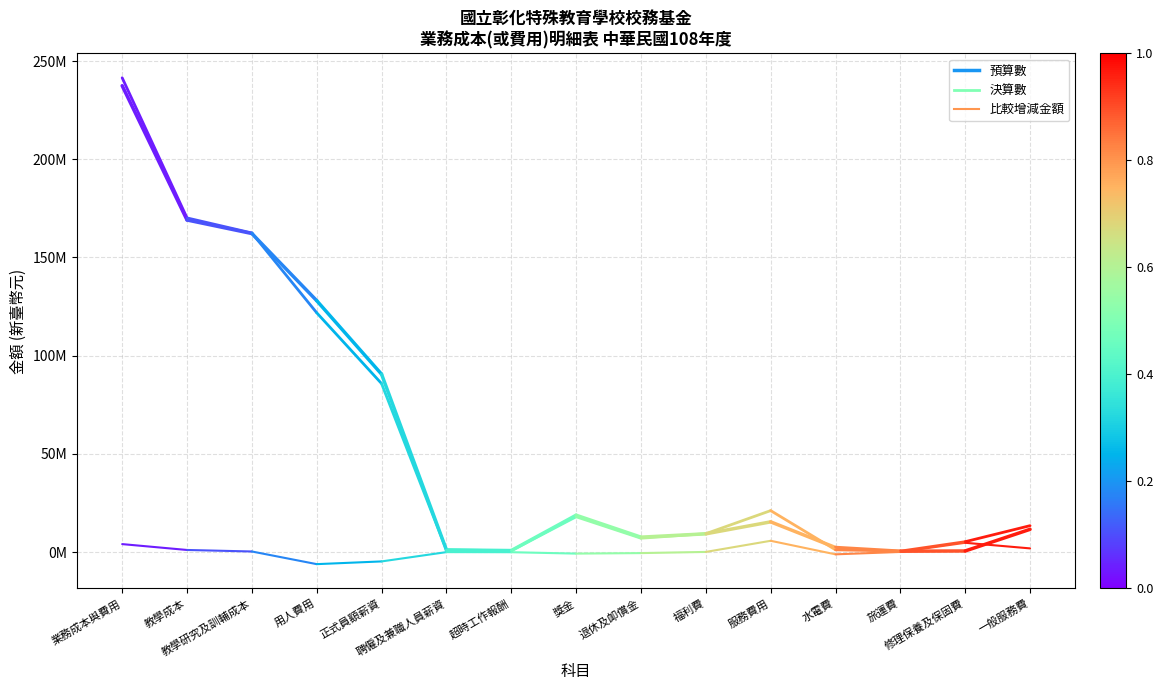

Is this an area chart (filled region under the line)?

No